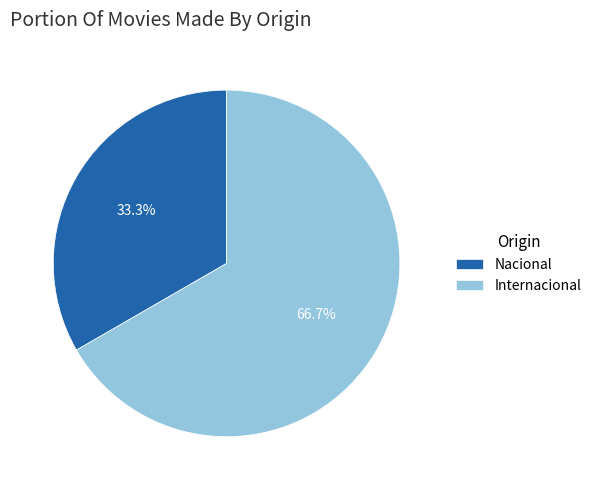

What is the ratio of the value at Nacional to the value at Internacional?

0.5